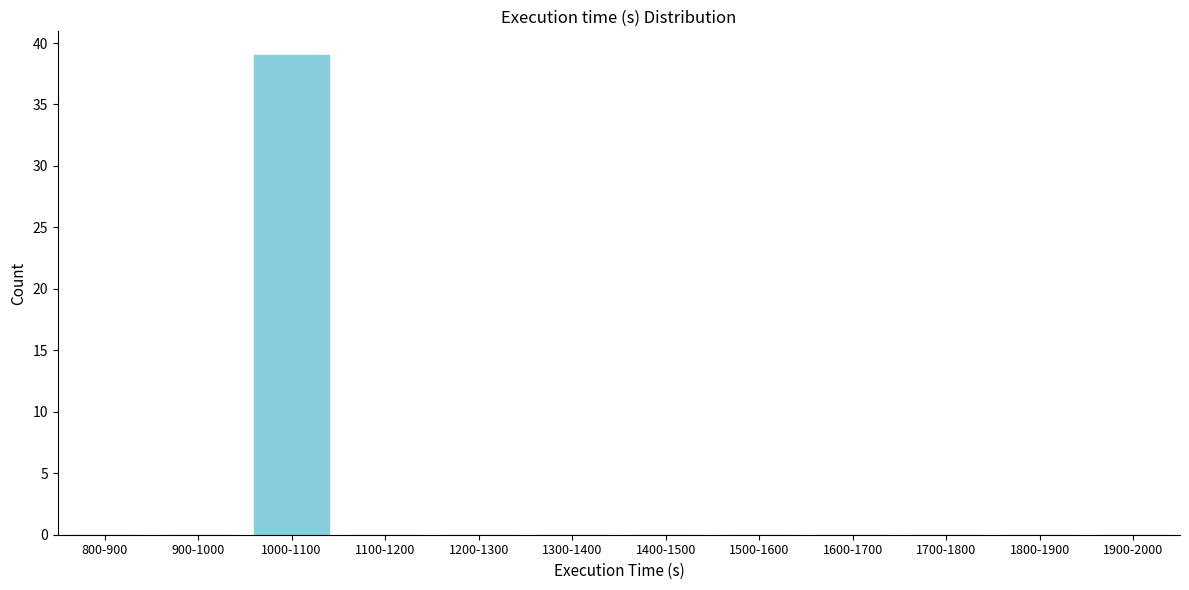

Reading left to right, list all the values displayed in this chart.

800-900=0	900-1000=0	1000-1100=39	1100-1200=0	1200-1300=0	1300-1400=0	1400-1500=0	1500-1600=0	1600-1700=0	1700-1800=0	1800-1900=0	1900-2000=0